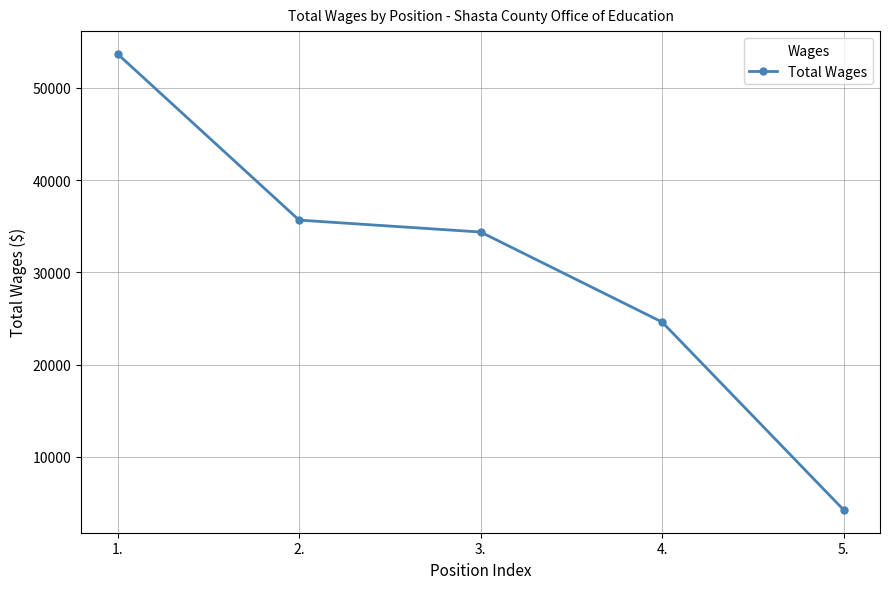

How many lines are shown in the chart?

1